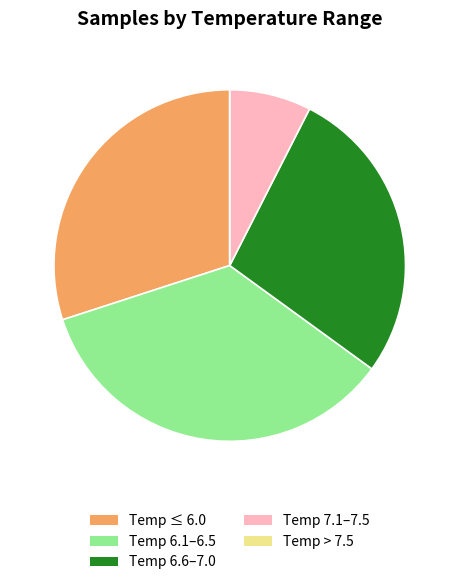

Does any single category account for the majority?

No